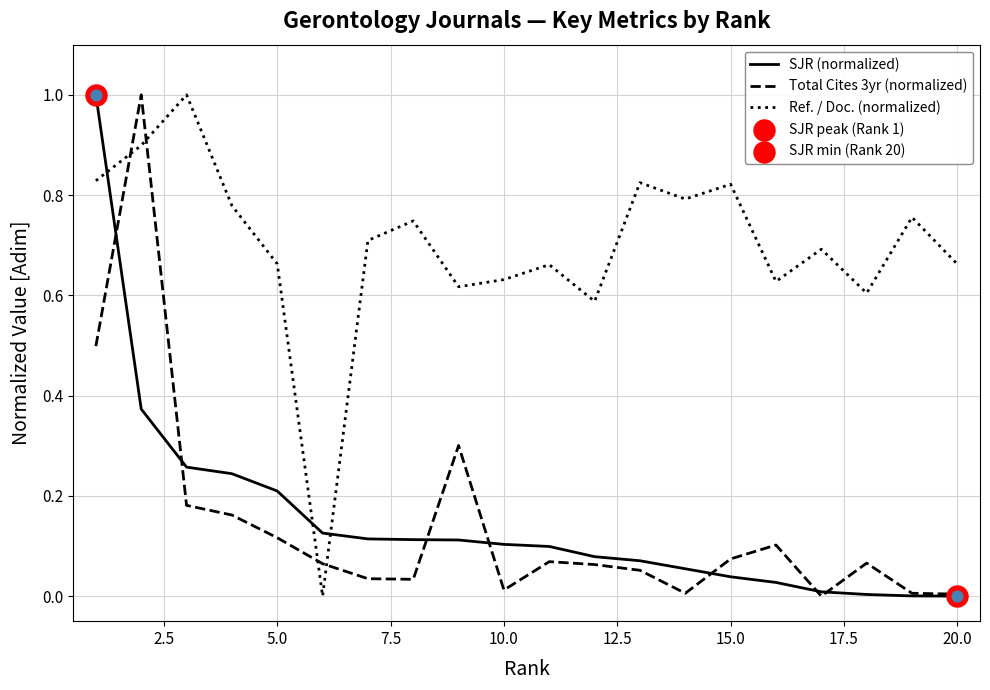

Which series has the largest total across all categories?

Ref. / Doc. (normalized)